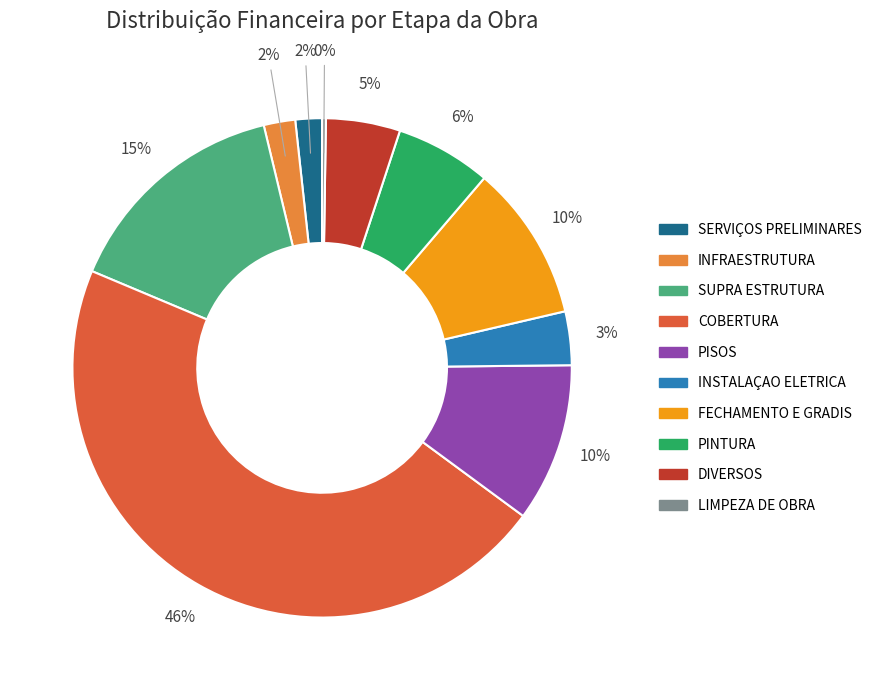

The PINTURA slice represents 1% of the pie. True or false?

False